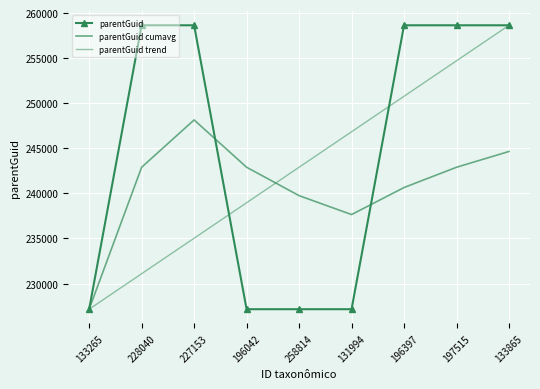

What is the difference between the second highest and second lowest values?

31488